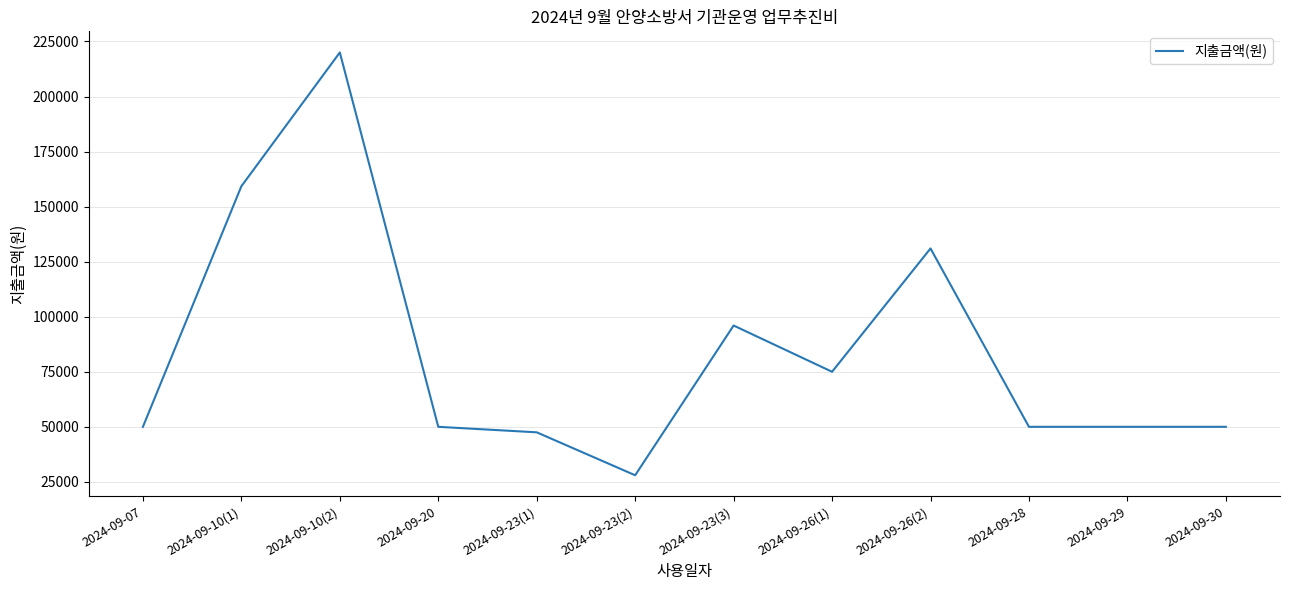

The value at 2024-09-26(2) is 131000. True or false?

True